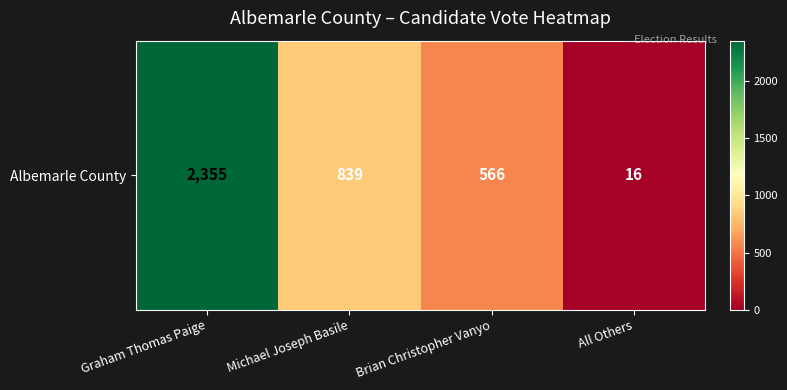

What is the greatest value displayed?

2355